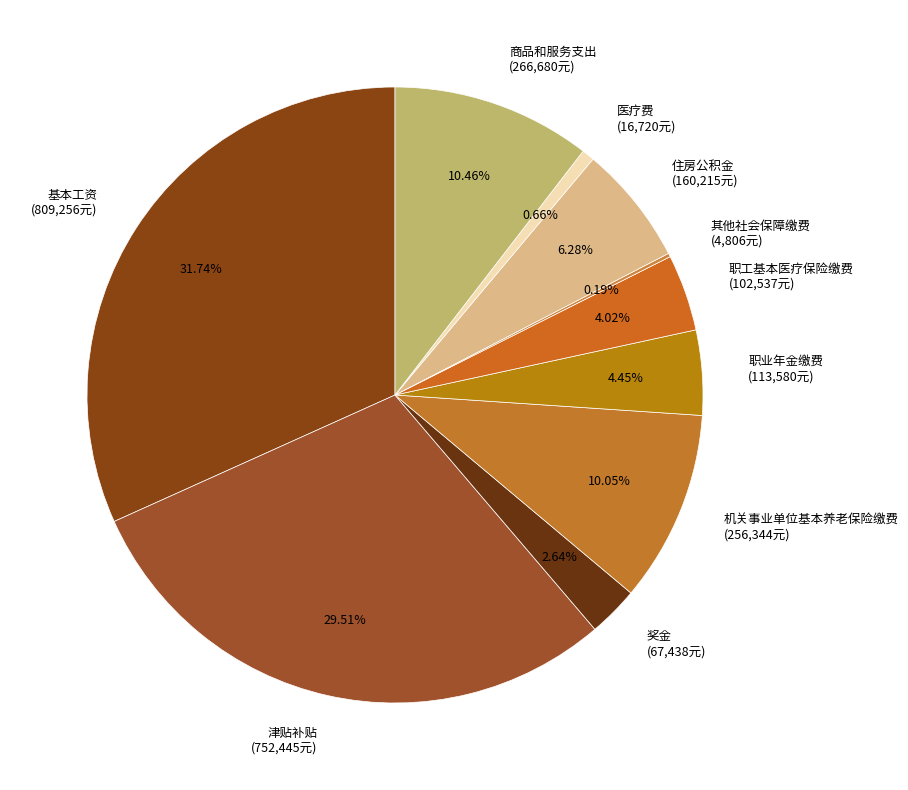

Do 职工基本医疗保险缴费 and 奖金 together represent more than half of the pie?

No